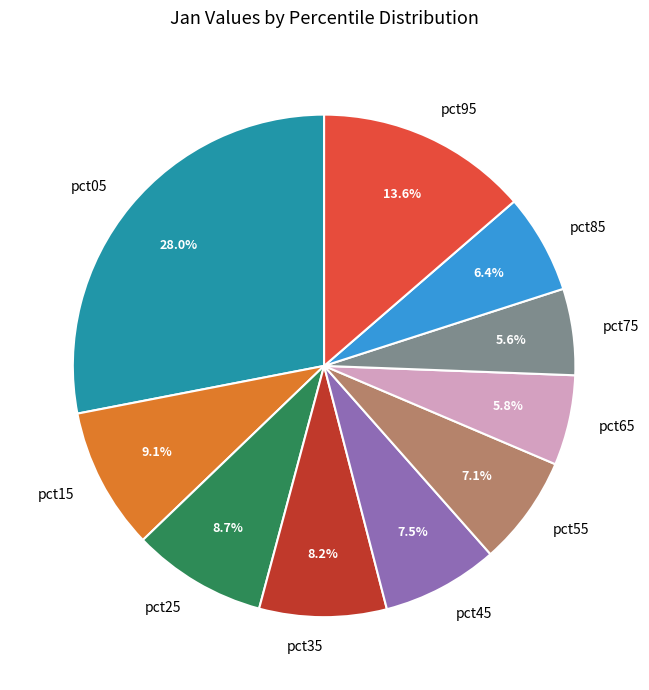

Does pct55 account for over 50% of the chart?

No